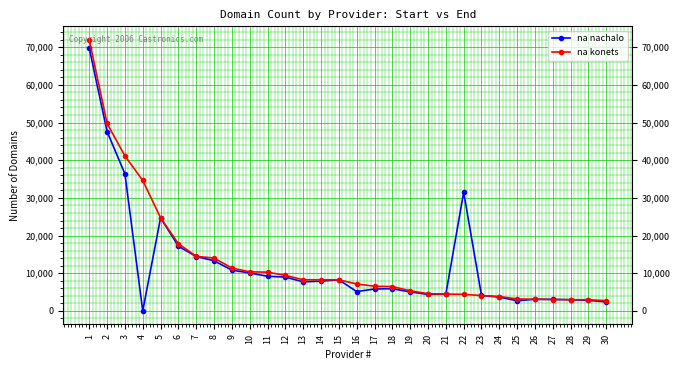

At how many categories does at least one series exceed 5931?

19